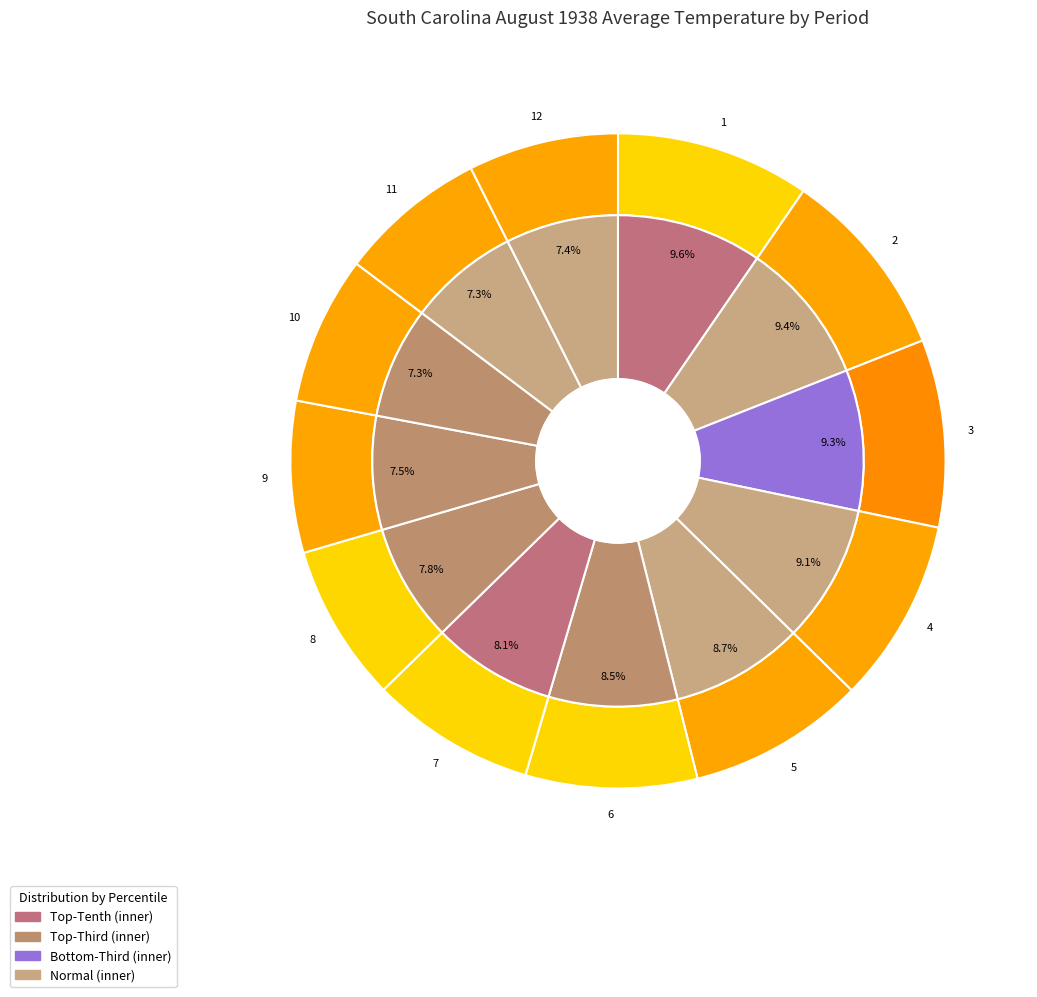

Rank the categories by value from lowest to highest.

Period 11, Period 10, Period 12, Period 9, Period 8, Period 7, Period 6, Period 5, Period 4, Period 3, Period 2, Period 1